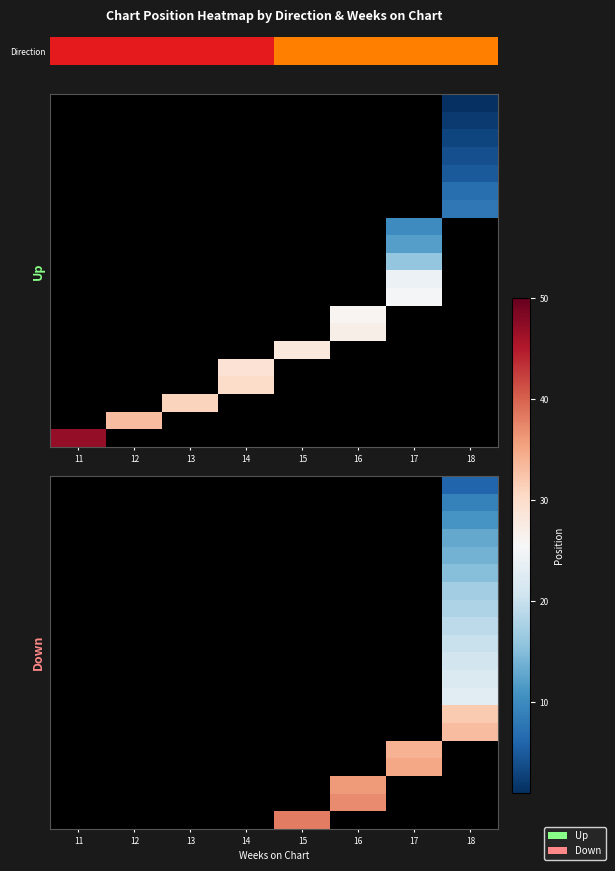

Which has a higher value, 14 or 16?

16